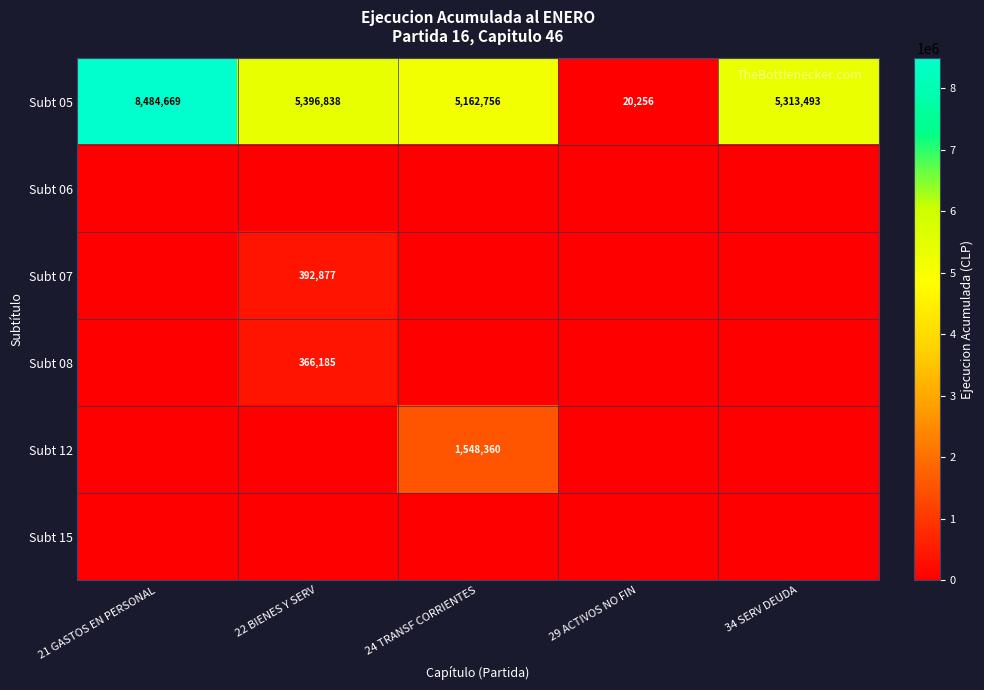

What is the total value across all series at 24 TRANSF CORRIENTES?

6711116